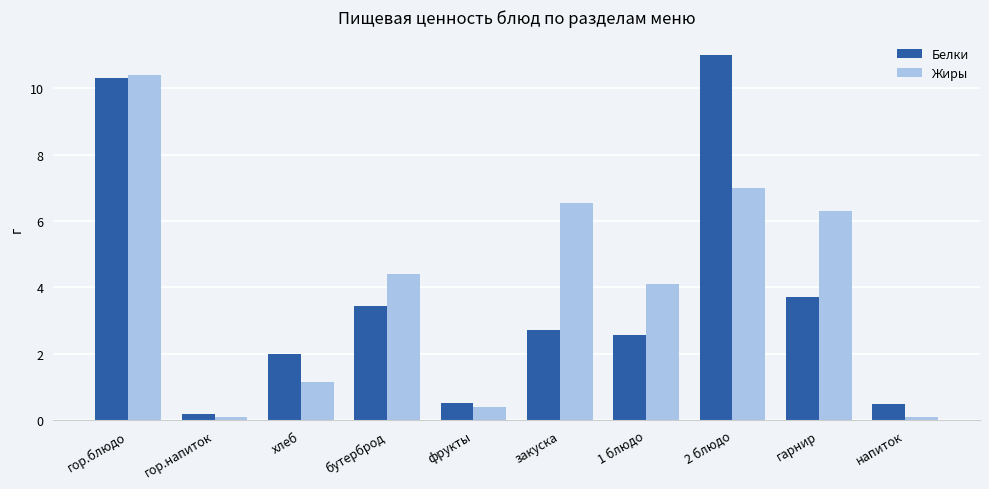

What is the highest value of the Белки series?

11.0